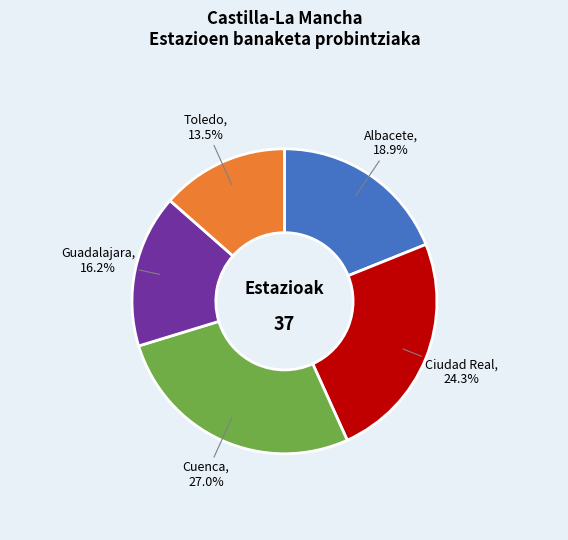

Is there a majority slice in this chart?

No